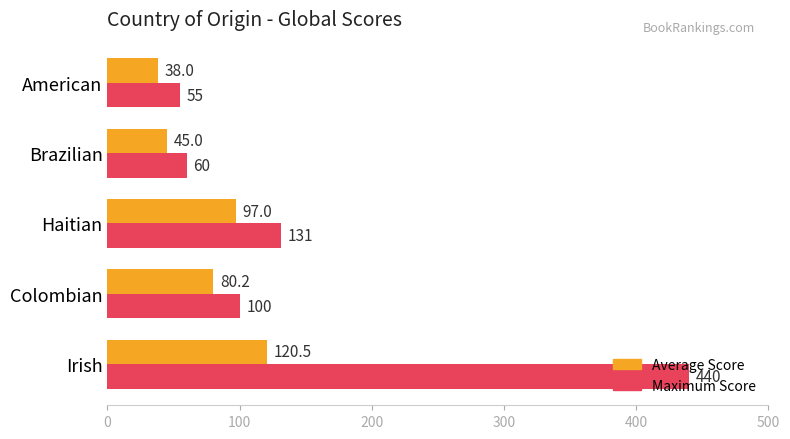

Which category has the highest value in the Average Score series?

Irish